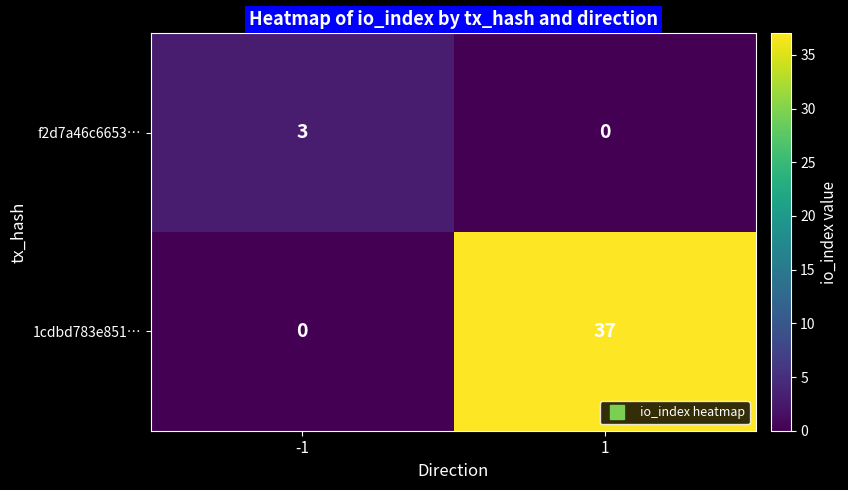

How many positive values does the 1cdbd783e851… series have?

1